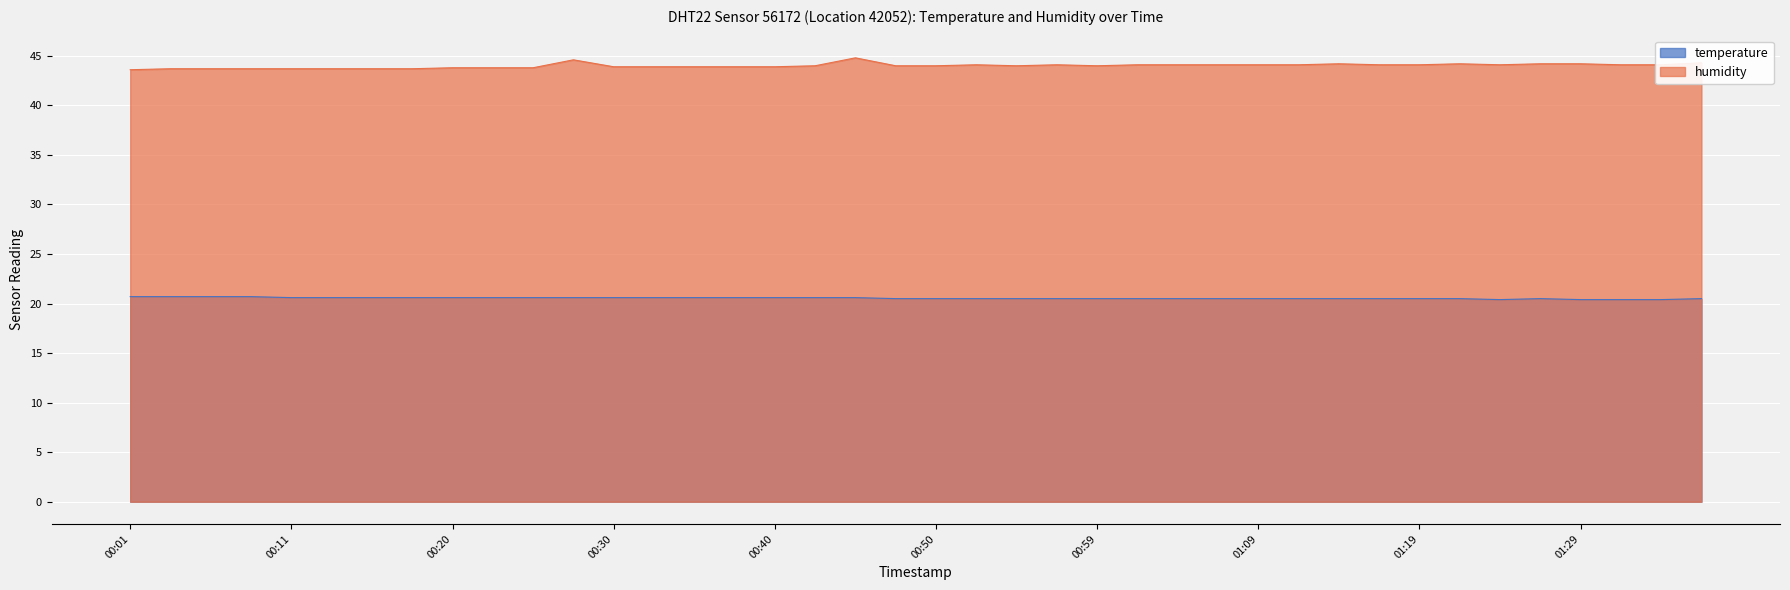

What is the total value across all series at 00:28?

65.2